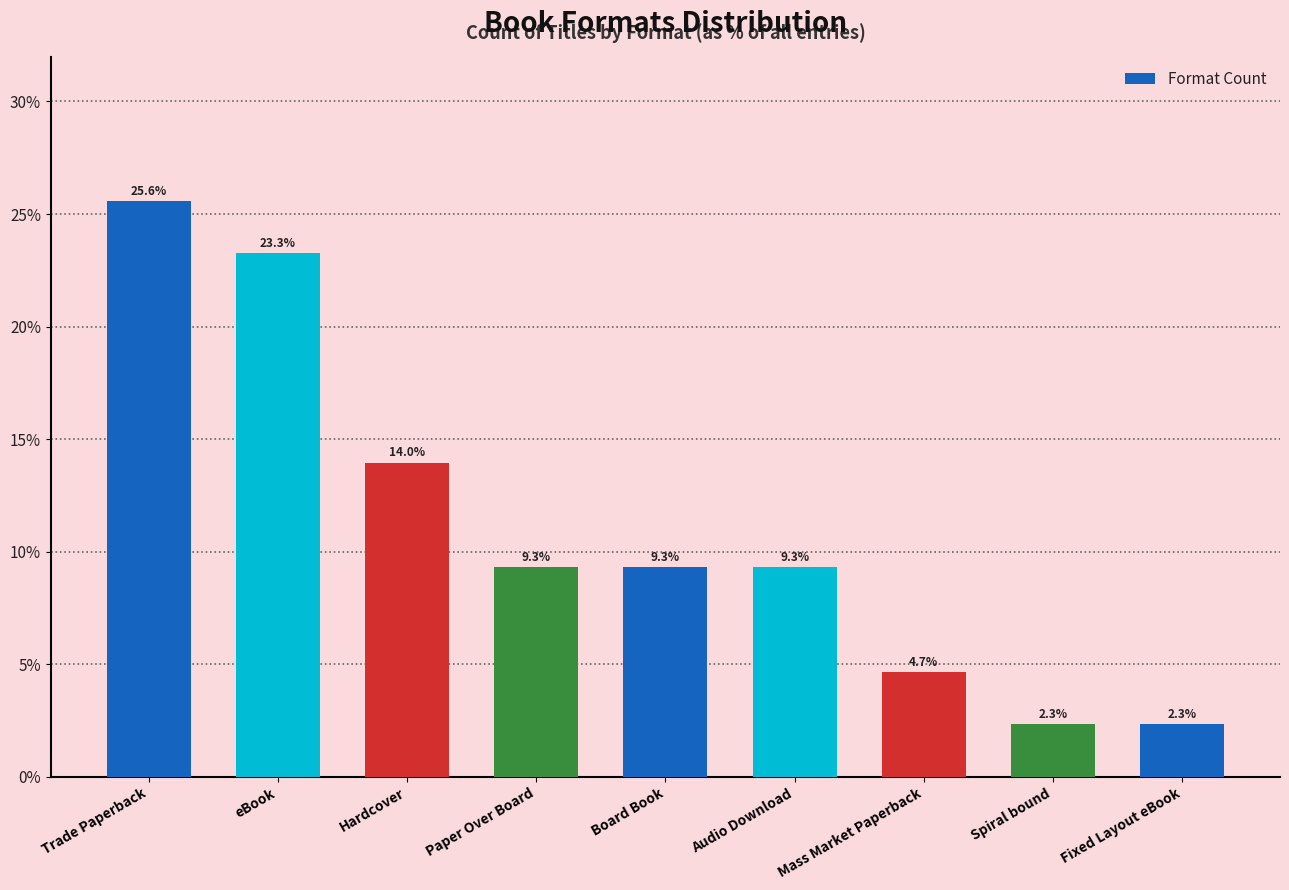

What is the difference between the maximum and minimum values?

23.3